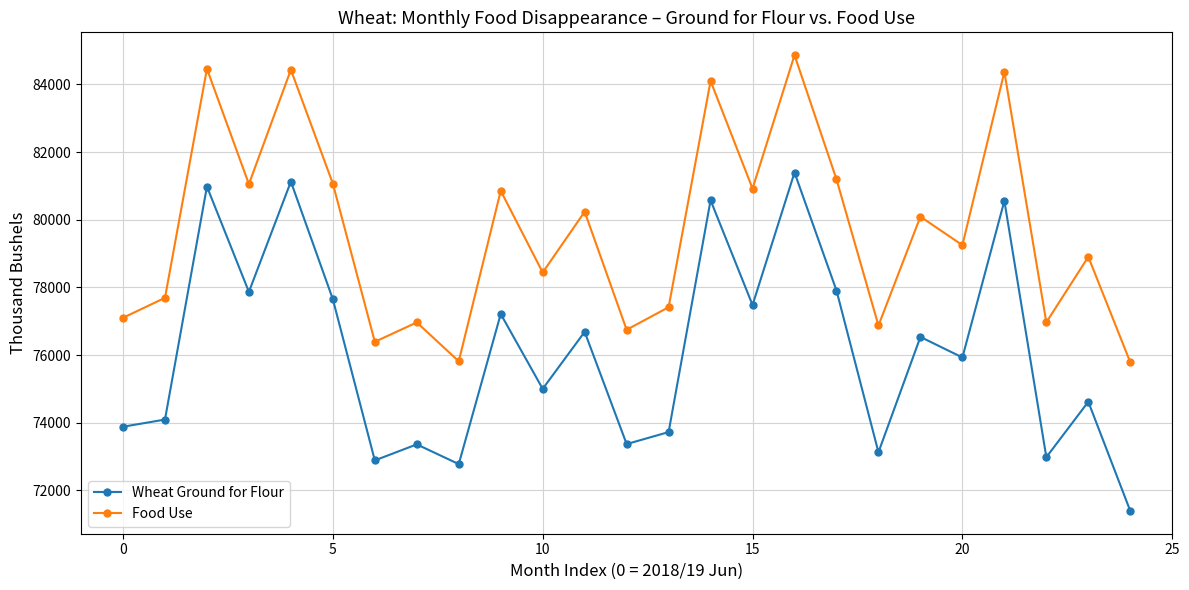

Which series has the largest range (max minus min)?

Wheat Ground for Flour